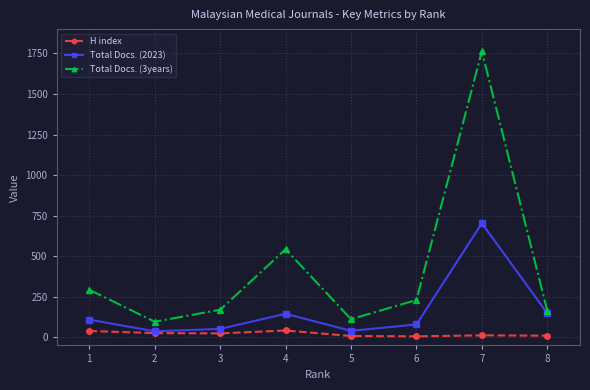

How many categories are shown in the chart?

8